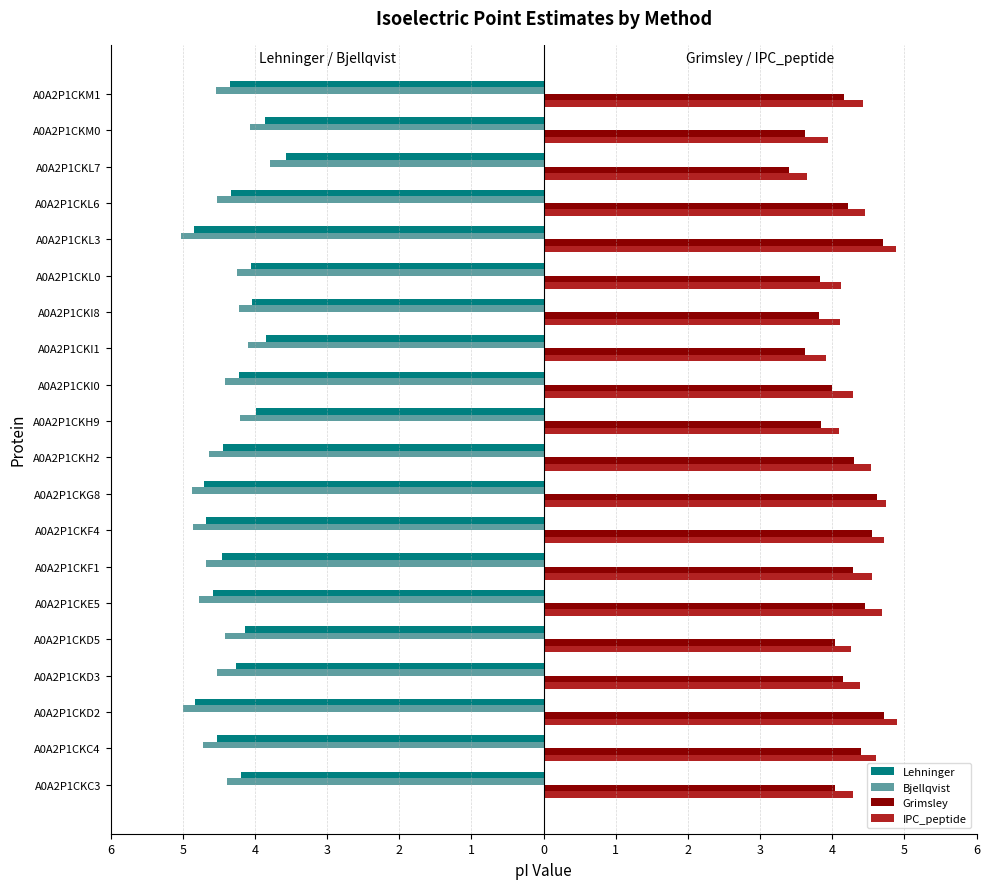

Reading left to right, list all the values displayed in this chart.

Lehninger: -4.2	-4.5	-4.8	-4.3	-4.1	-4.6	-4.5	-4.7	-4.7	-4.4	-4.0	-4.2	-3.8	-4.0	-4.0	-4.9	-4.3	-3.6	-3.9	-4.3
Bjellqvist: -4.4	-4.7	-5.0	-4.5	-4.4	-4.8	-4.7	-4.9	-4.9	-4.6	-4.2	-4.4	-4.1	-4.2	-4.3	-5.0	-4.5	-3.8	-4.1	-4.5
Grimsley: 4.0	4.4	4.7	4.2	4.0	4.5	4.3	4.5	4.6	4.3	3.8	4.0	3.6	3.8	3.8	4.7	4.2	3.4	3.6	4.2
IPC_peptide: 4.3	4.6	4.9	4.4	4.3	4.7	4.5	4.7	4.7	4.5	4.1	4.3	3.9	4.1	4.1	4.9	4.5	3.7	3.9	4.4